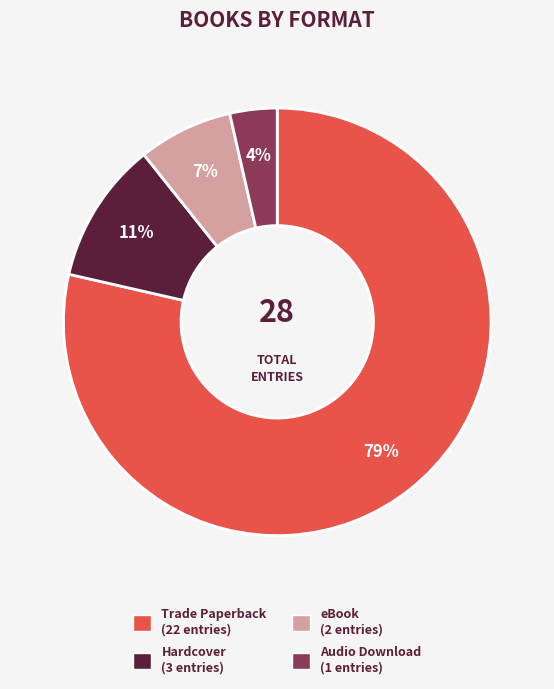

To the nearest percent, what portion does Audio Download represent?

4%